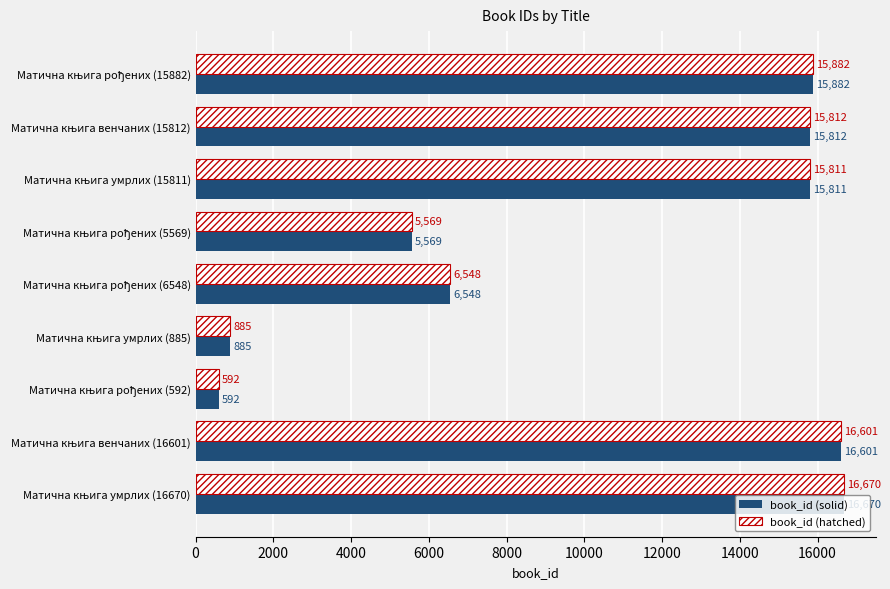

What is the smallest value displayed?

592